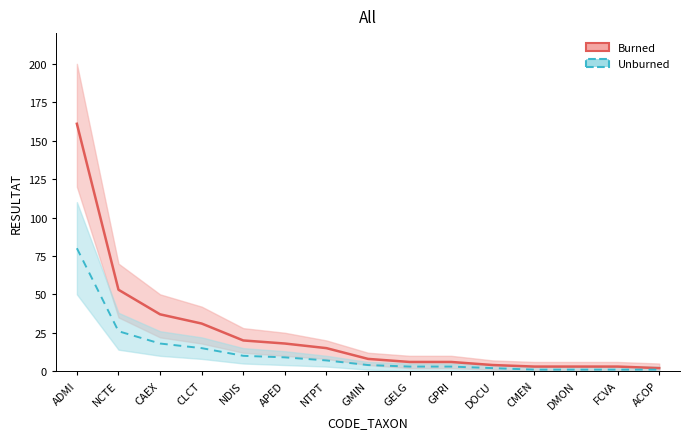

How many lines are shown in the chart?

2